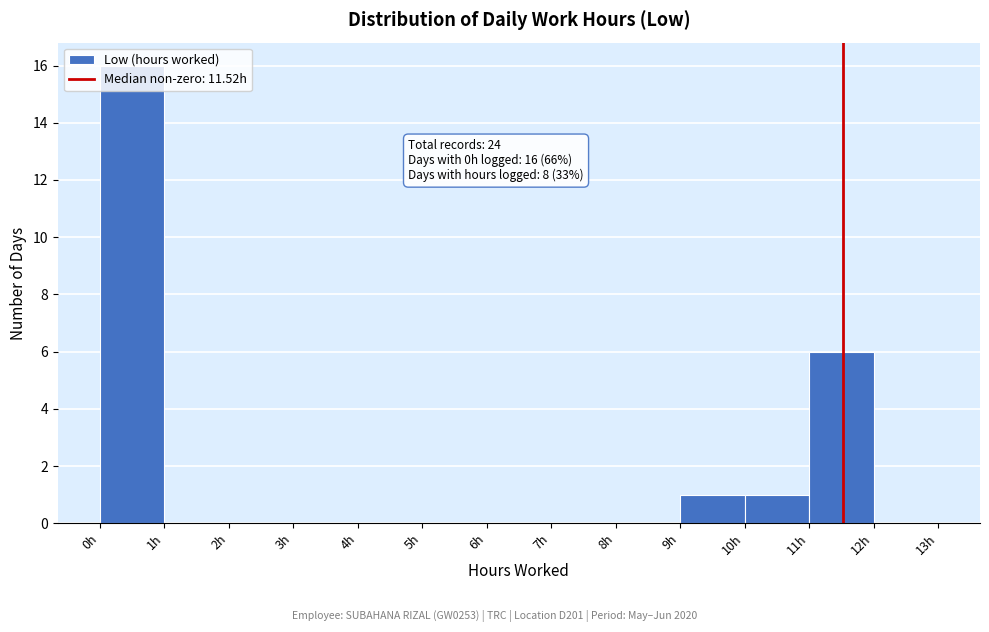

Which range on the x-axis has the tallest bar?

0 to 1